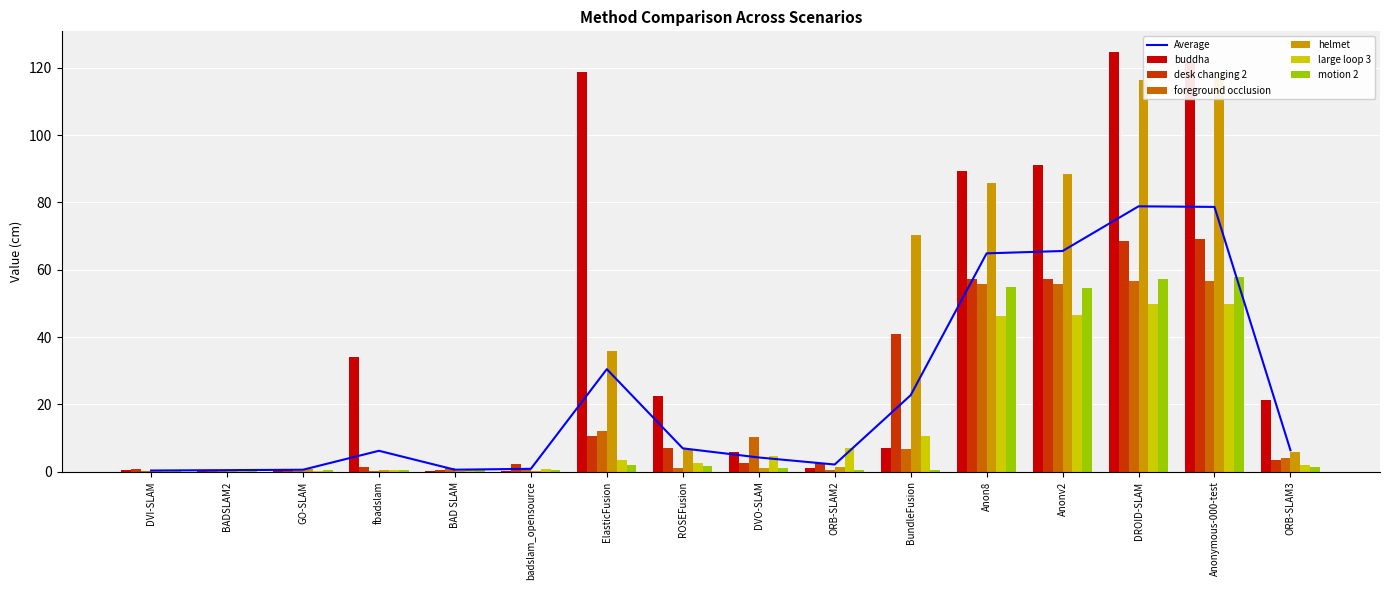

What position from the right is fbadslam?

13